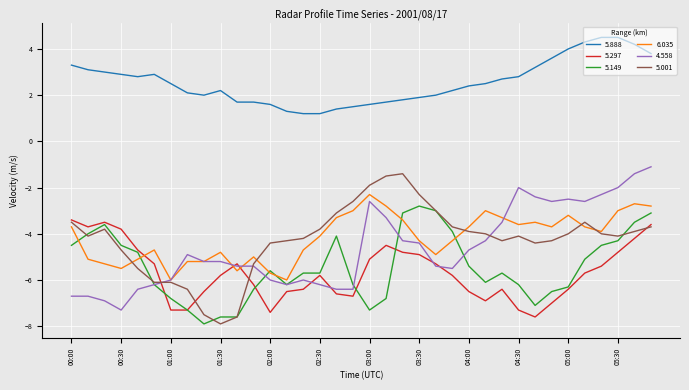

True or false: 5.888 and 6.035 cross at least once.

False